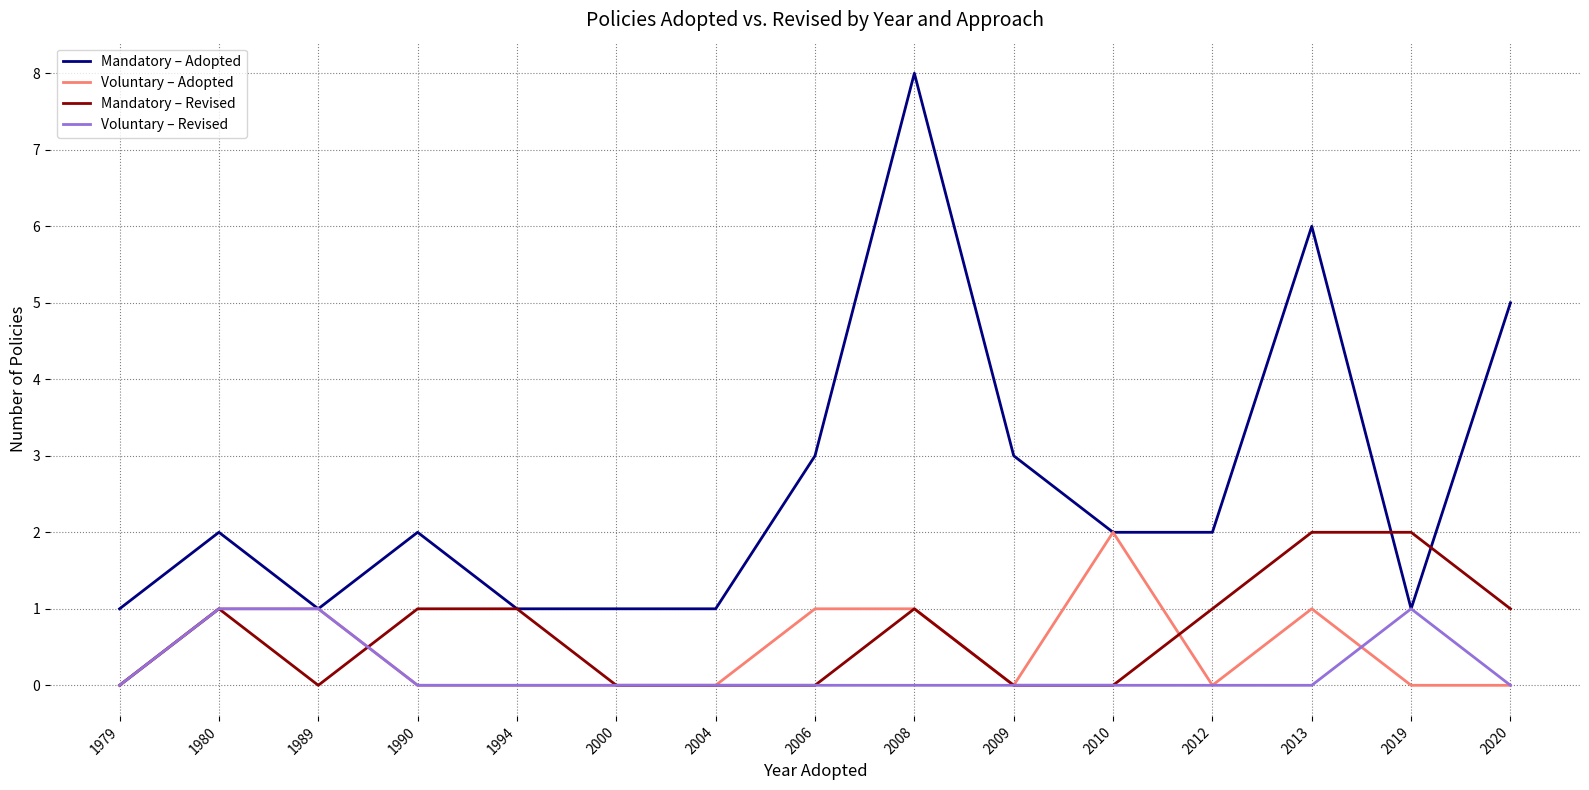

What is the maximum value shown in the chart?

8